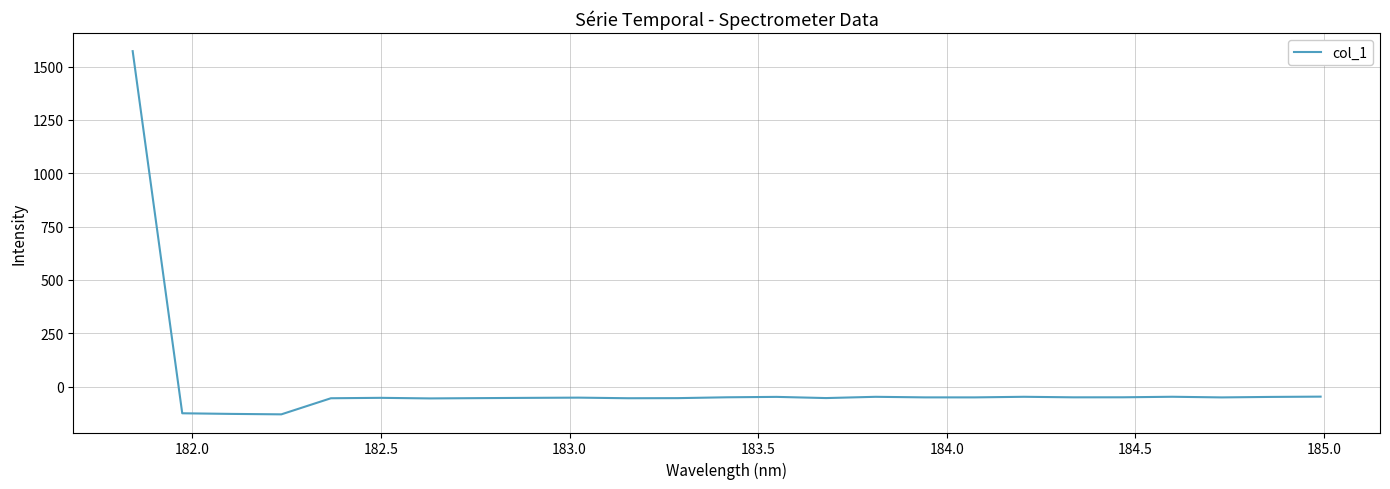

What is the maximum value shown in the chart?

1571.9